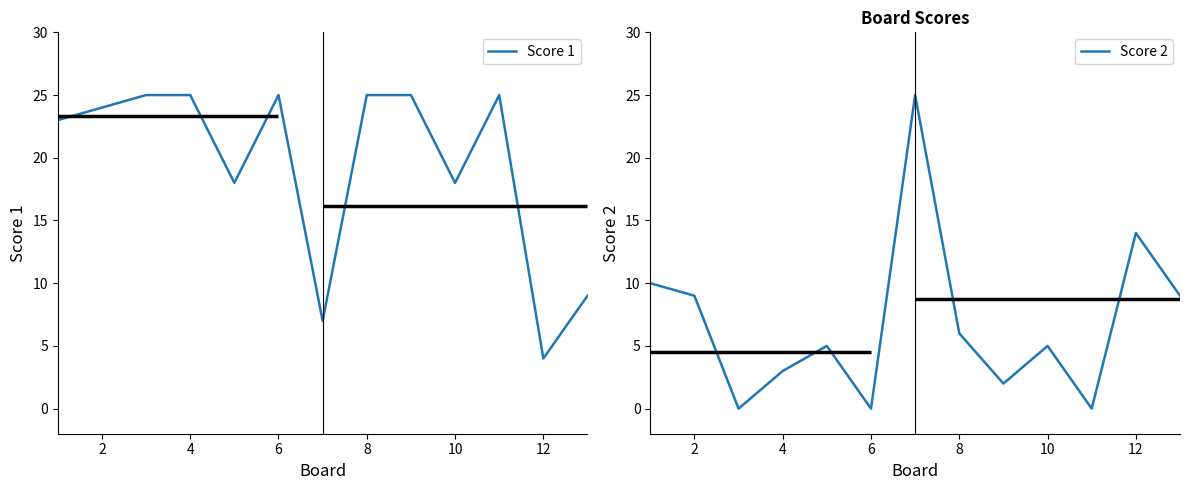

Which category has the lowest value in the Score 1 series?

12